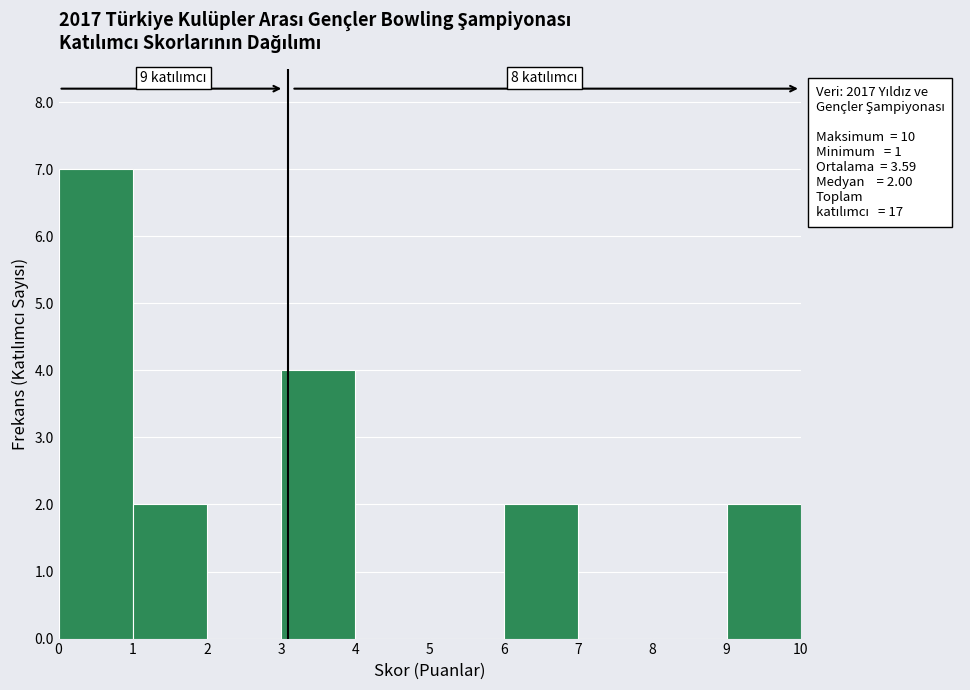

Reading left to right, transcribe all the data shown in this chart.

0=7	1=2	2=0	3=4	4=0	5=0	6=2	7=0	8=0	9=2